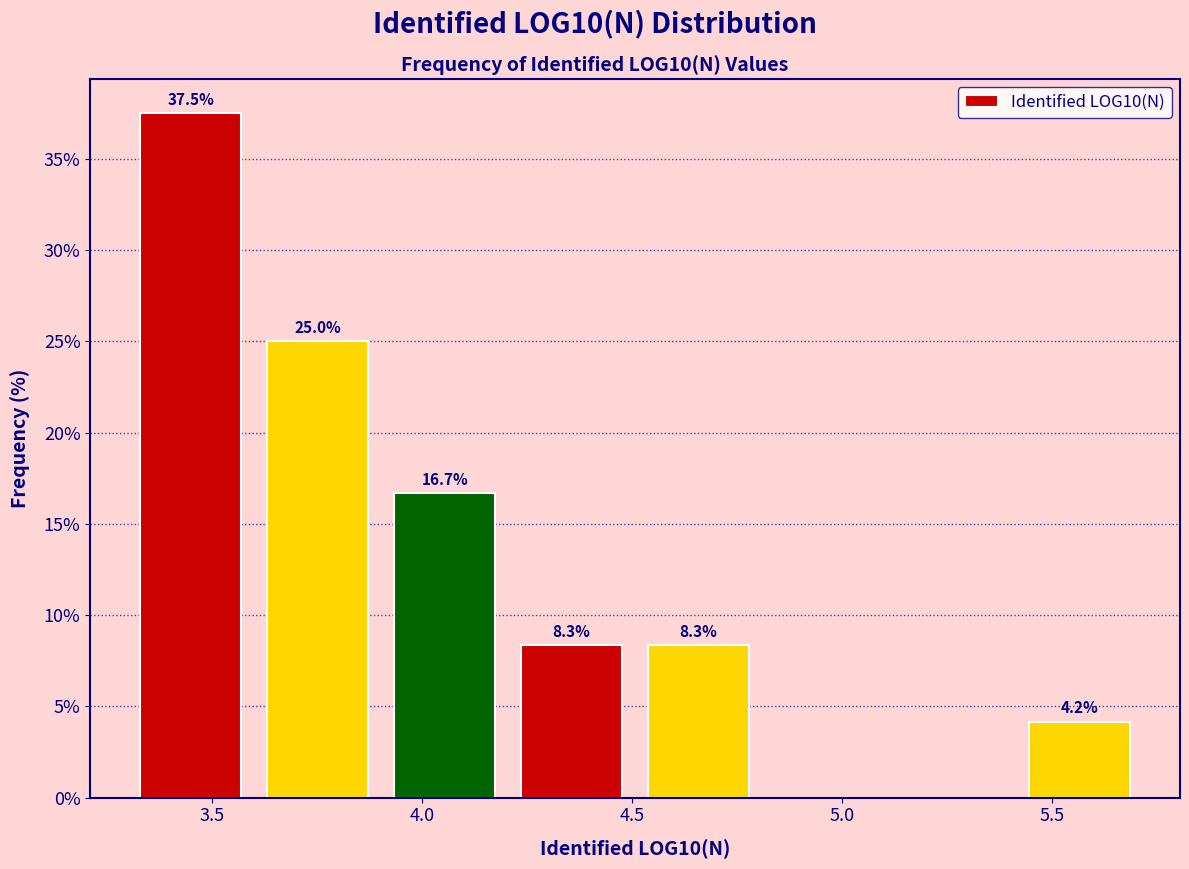

Over which range of the x-axis is the bar tallest?

3.3 to 3.6